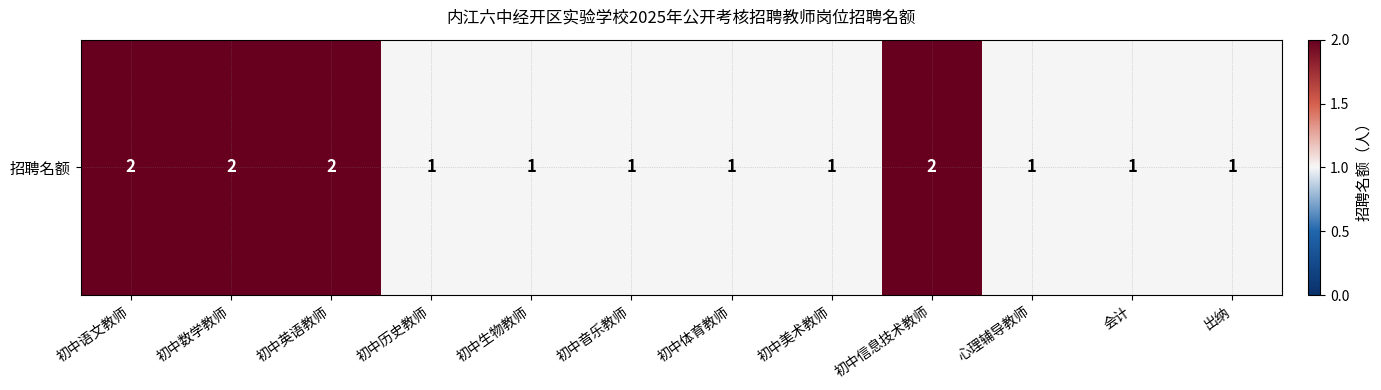

What is the average value?

1